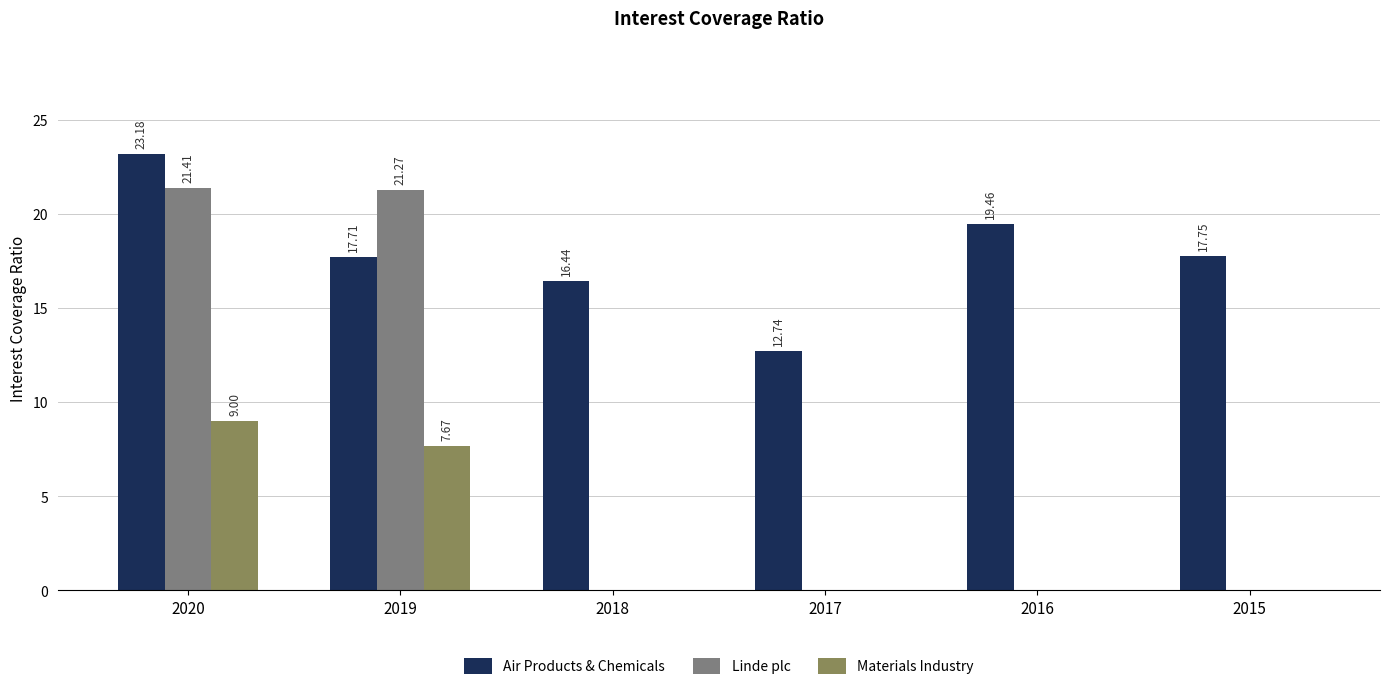

How many data points in Air Products & Chemicals are above 17?

4